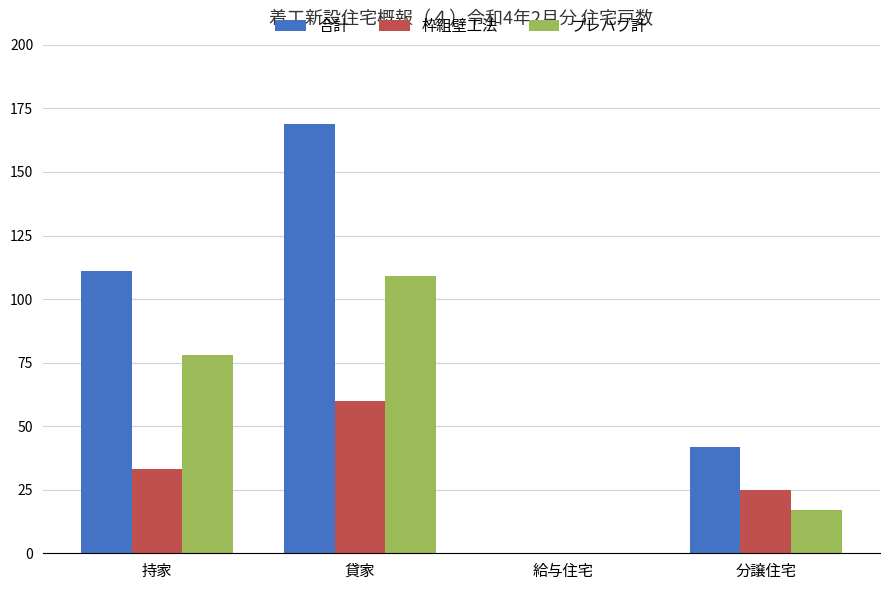

At which label does 合計 reach its peak?

貸家